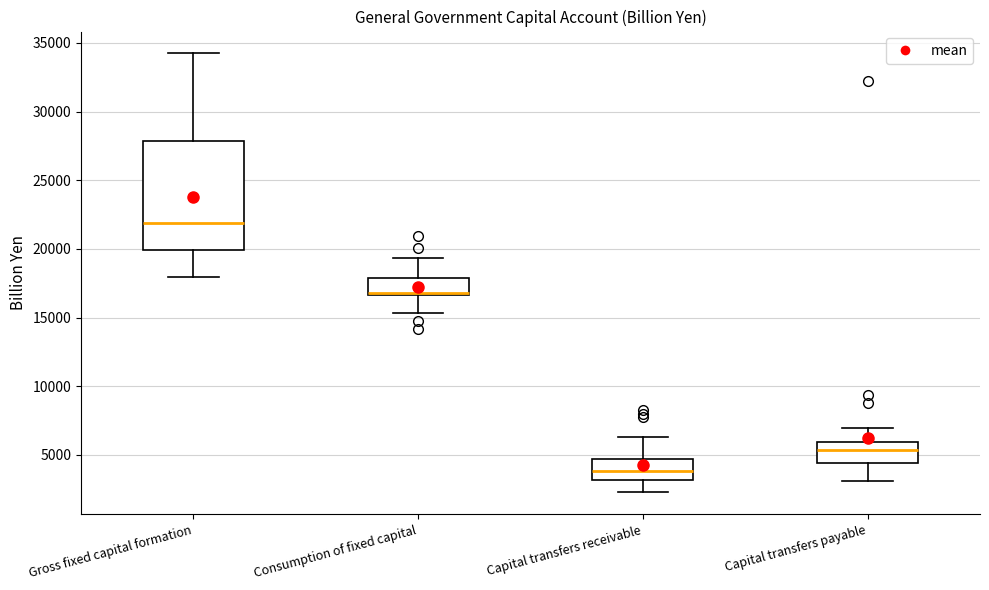

Where is the upper edge of the box for Gross fixed capital formation on the y-axis? The values are not printed on the chart, so give them approximately, as read against the axis.

28000